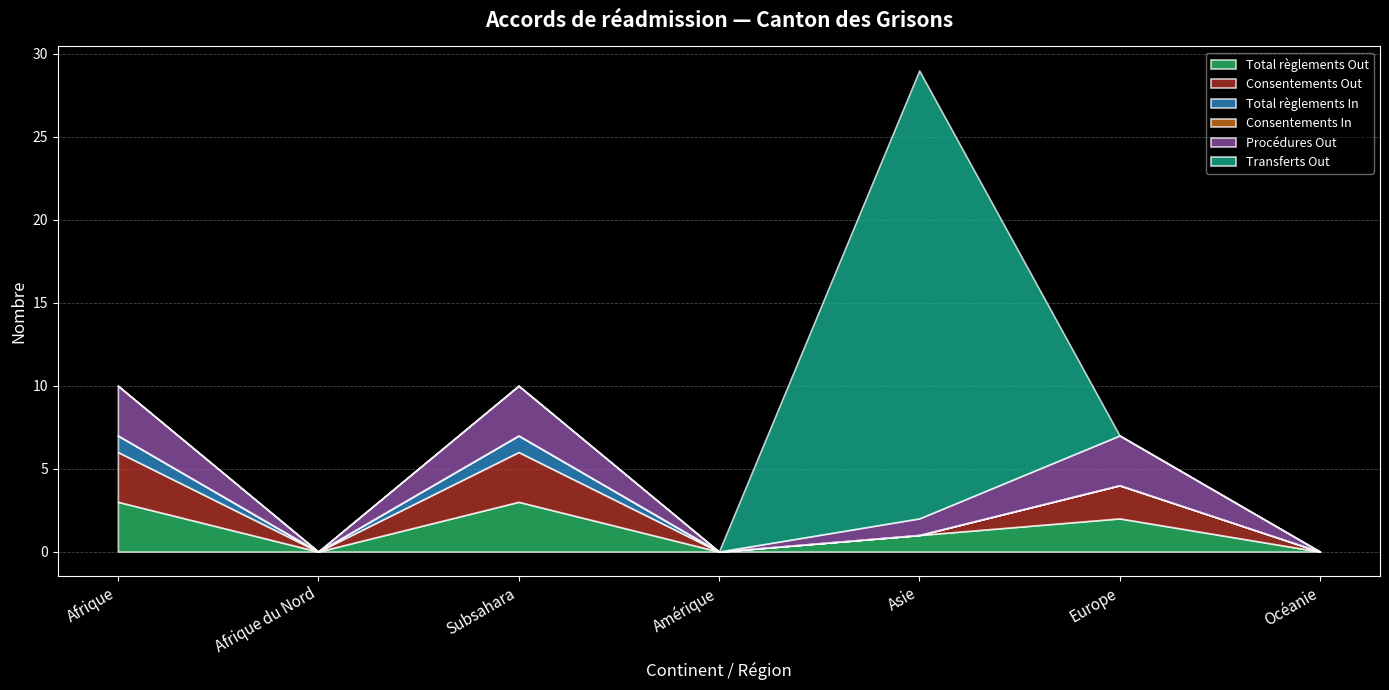

True or false: Total règlements Out has more than 0 interior local peaks.

True